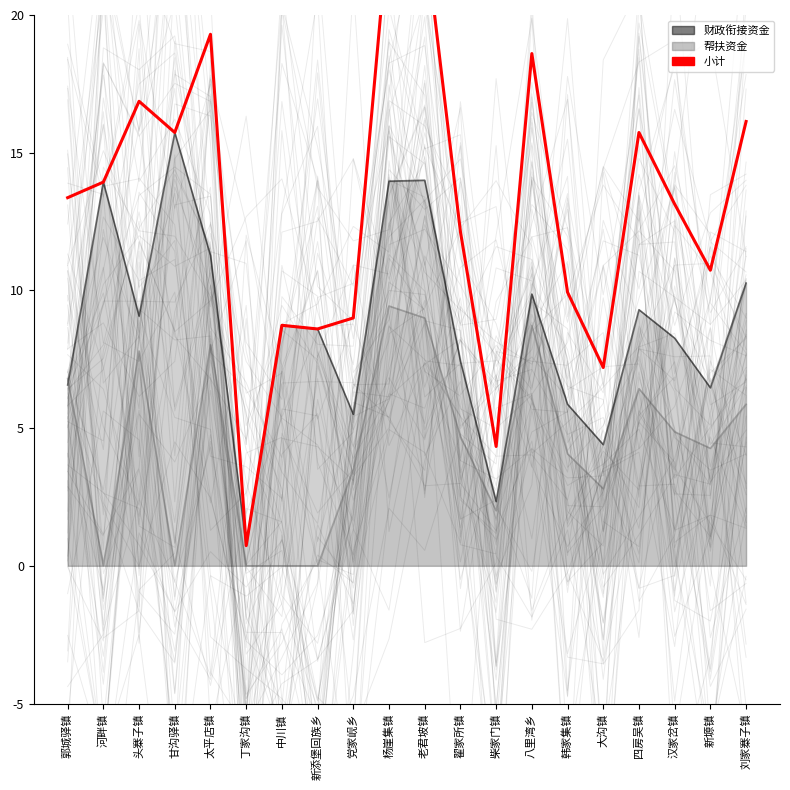

Rank the categories by value from highest to lowest.

杨崖集镇, 老君坡镇, 太平店镇, 八里湾乡, 头寨子镇, 刘家寨子镇, 甘沟驿镇, 四房吴镇, 河畔镇, 郭城驿镇, 汉家岔镇, 翟家所镇, 新塬镇, 韩家集镇, 党家岘乡, 中川镇, 新添堡回族乡, 大沟镇, 柴家门镇, 丁家沟镇